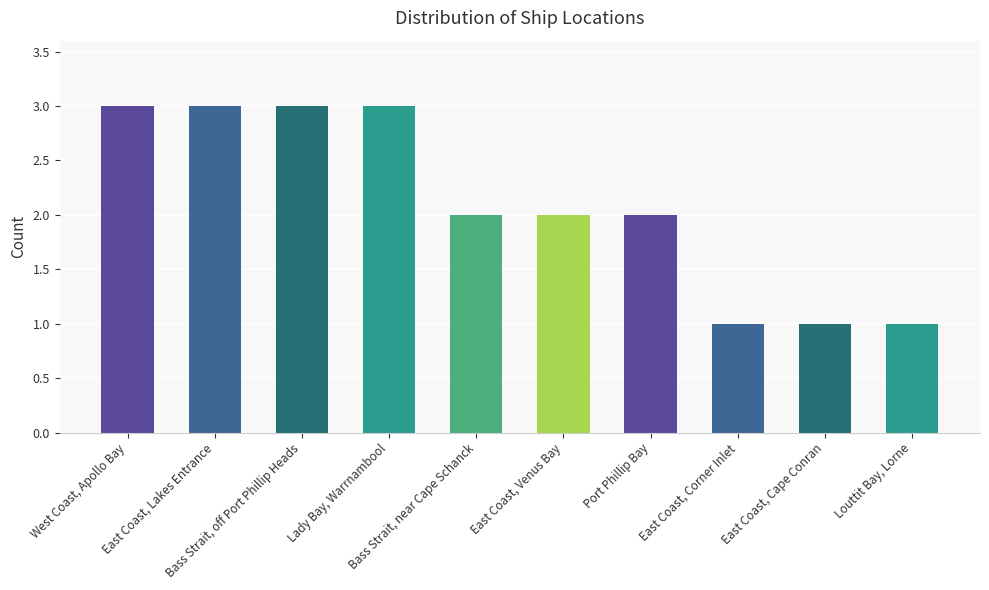

How many values are between 1 and 3?

10